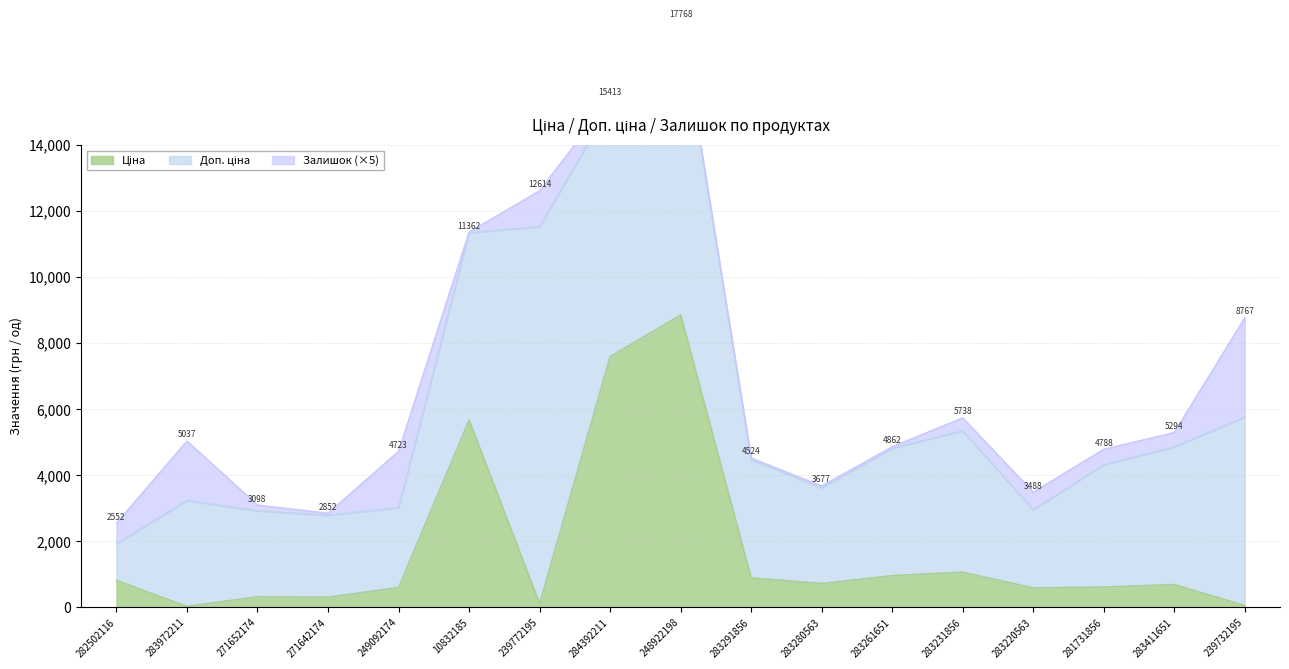

What position from the left is 248922198?

9